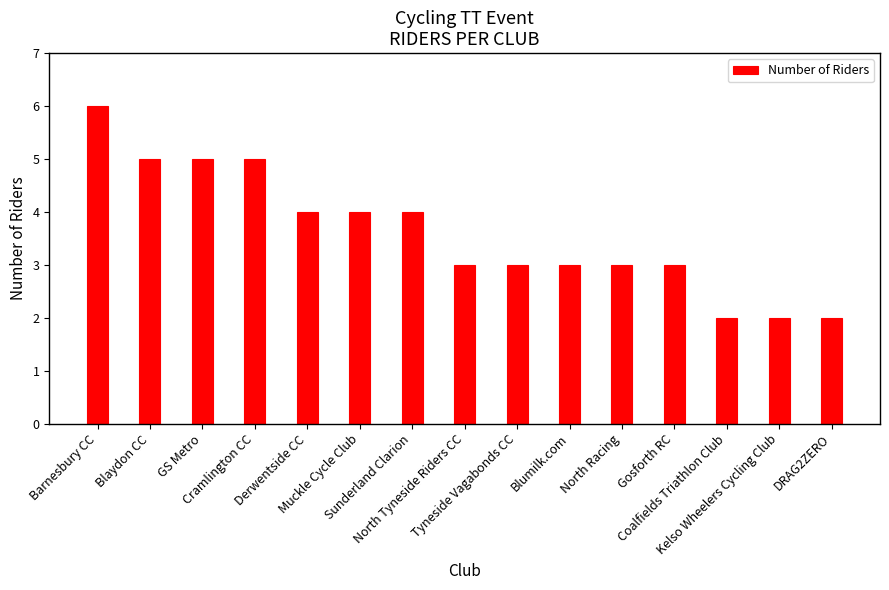

What is the maximum value shown in the chart?

6